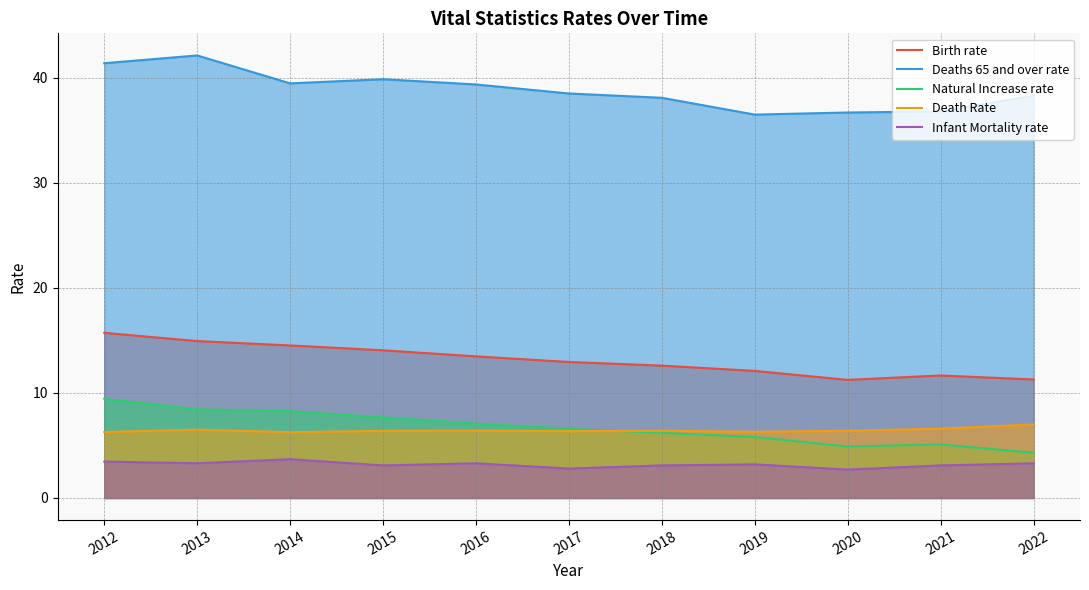

What are all the series names shown in the legend?

Birth rate, Deaths 65 and over rate, Natural Increase rate, Death Rate, Infant Mortality rate